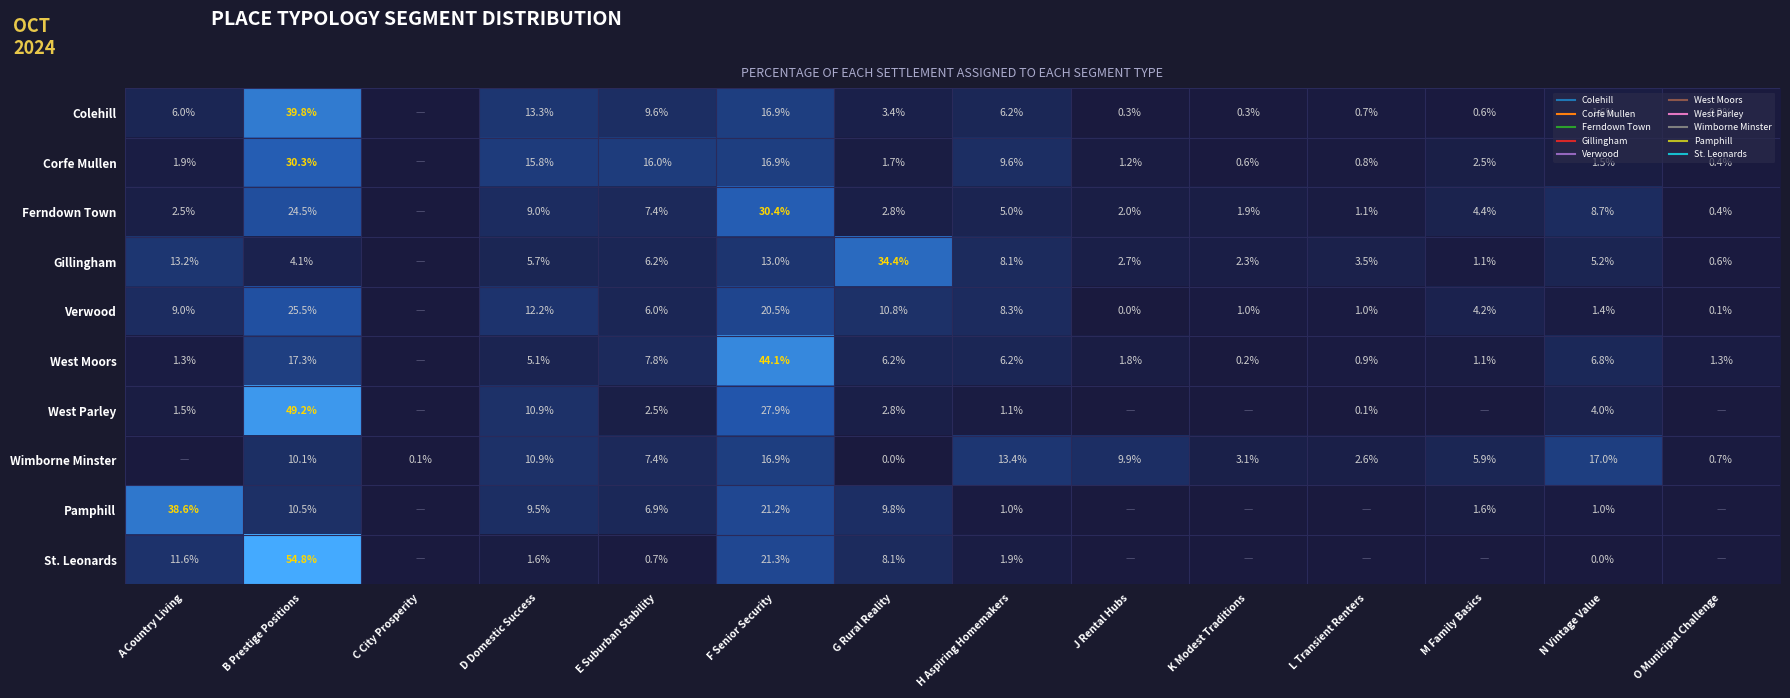

At which label does West Parley reach its minimum?

C City Prosperity